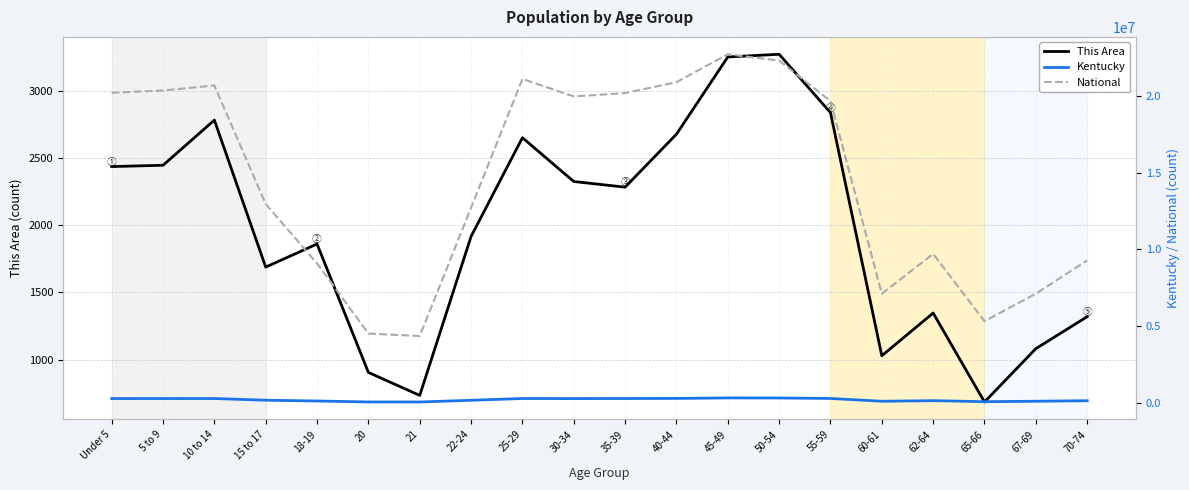

What position from the right is 35-39?

10